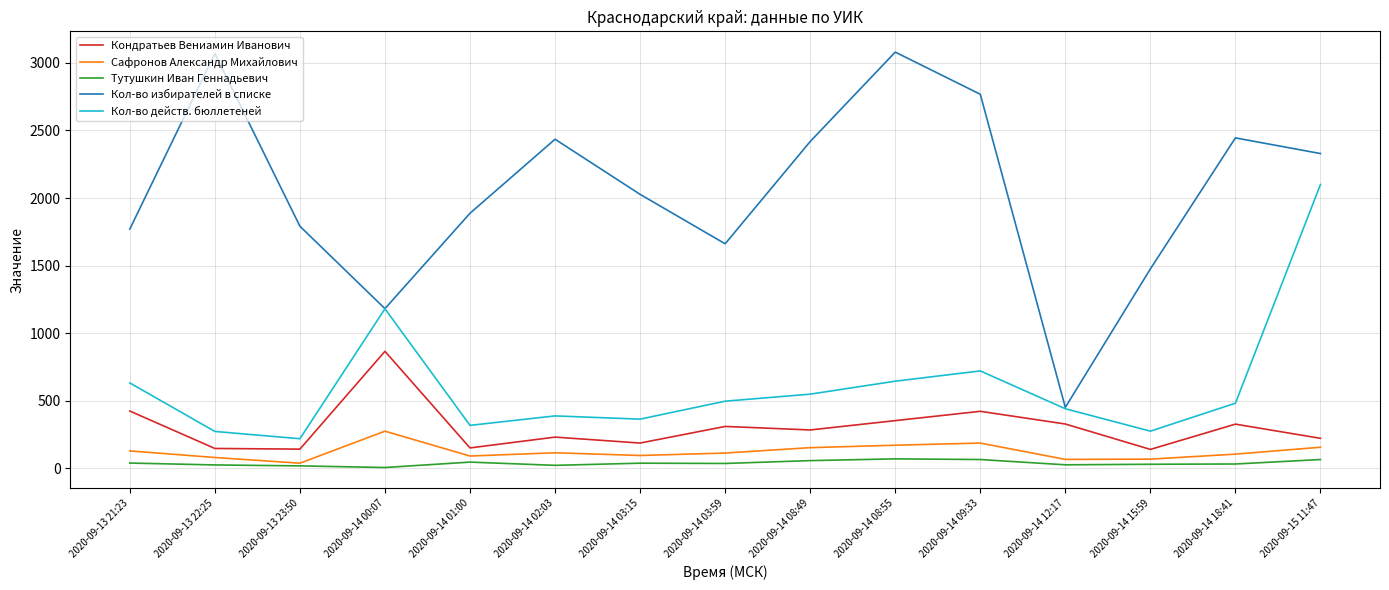

At which label does Кол-во избирателей в списке reach its minimum?

2020-09-14 12:17